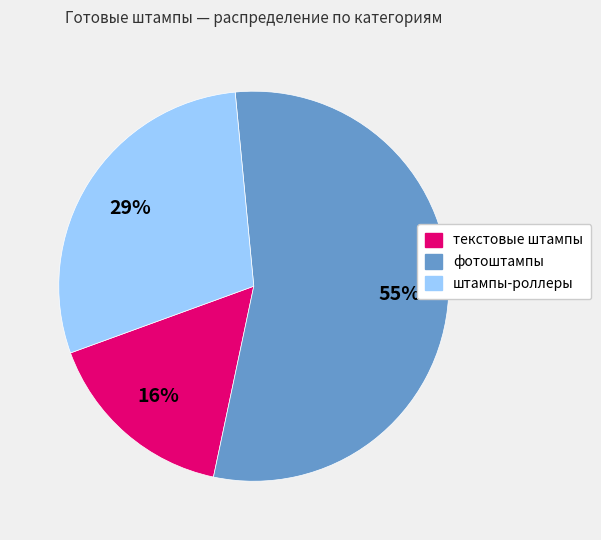

Is штампы-роллеры the majority of the pie?

No